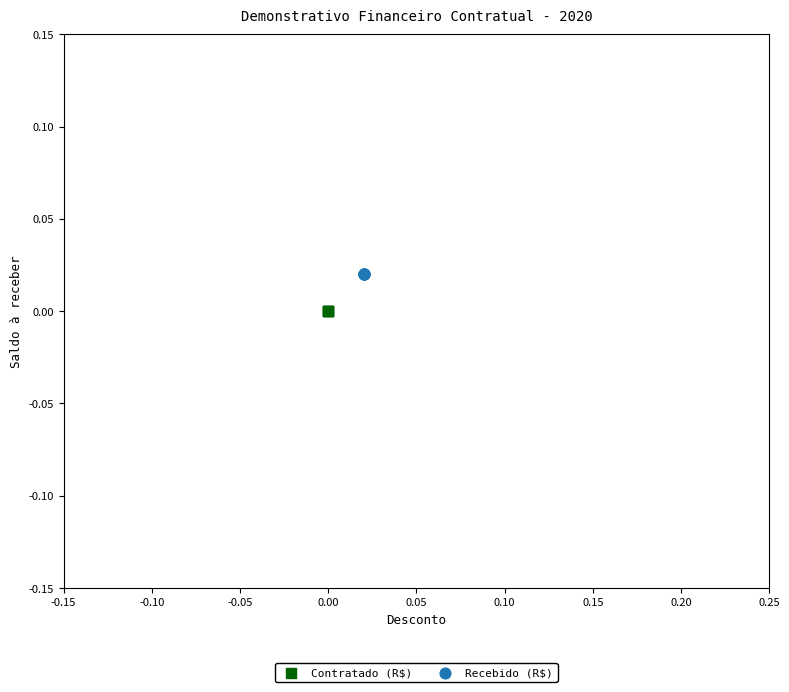

What are all the series names shown in the legend?

Contratado (R$), Recebido (R$)